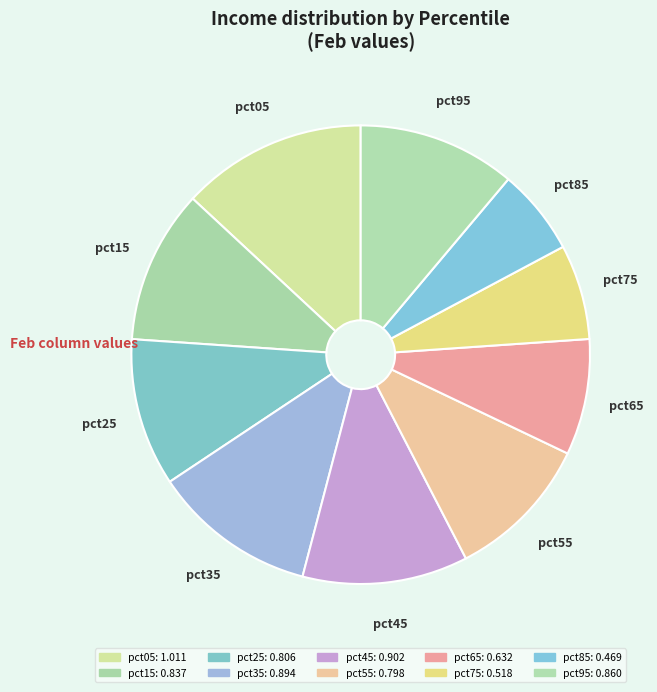

Combined, do pct95 and pct35 account for over 50%?

No